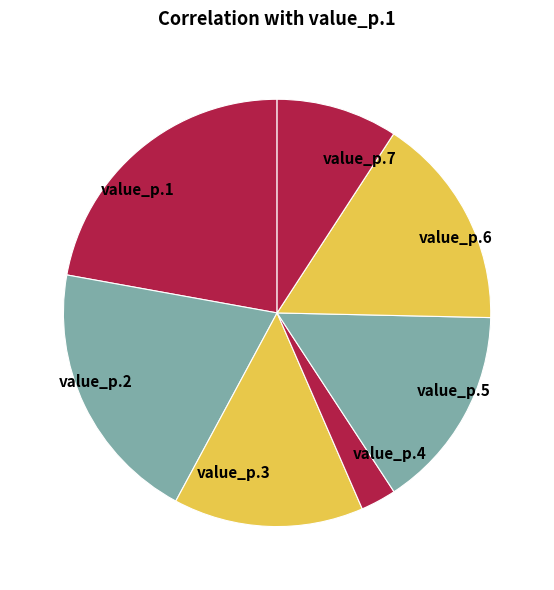

Combined, do value_p.1 and value_p.2 account for over 50%?

No